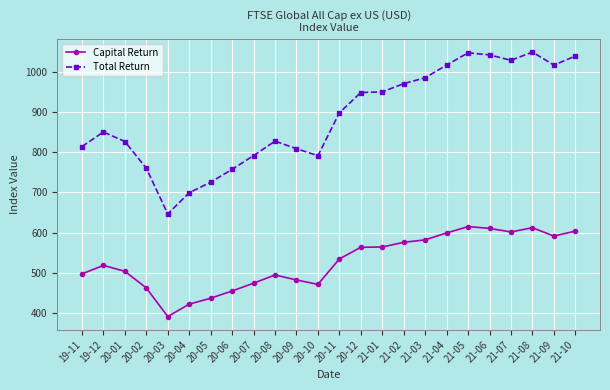

What is the sum of all Capital Return values?

12668.1